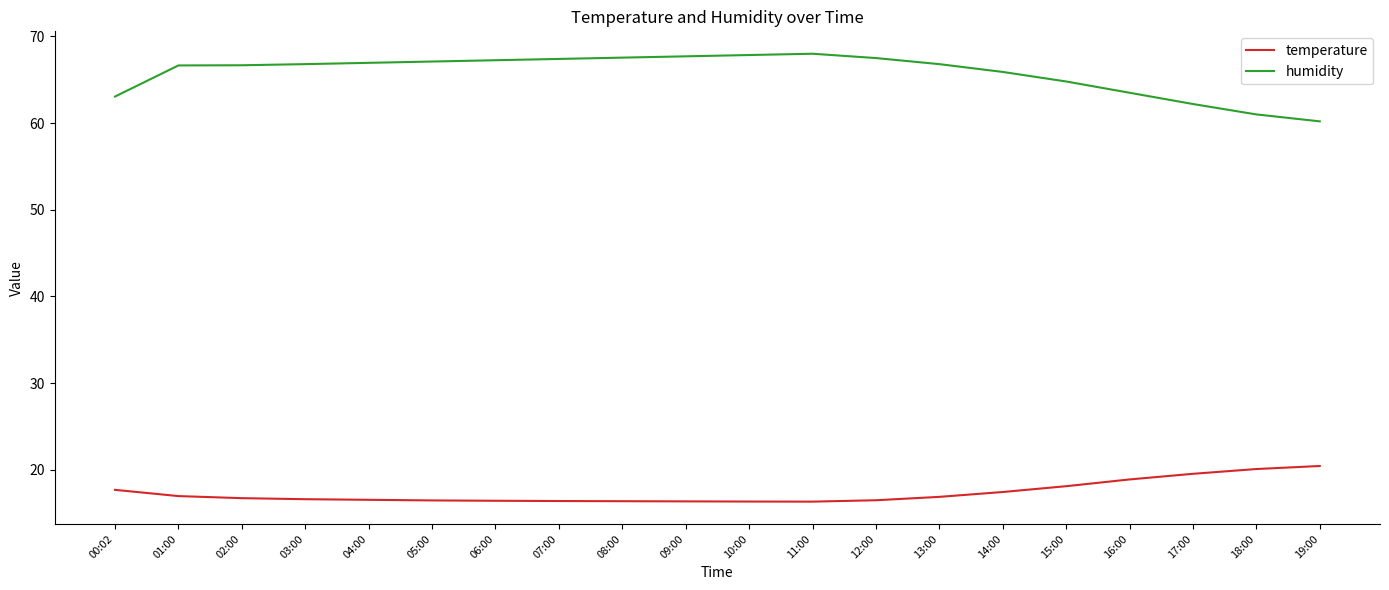

What is the difference between the maximum and minimum values in the temperature series?

4.1